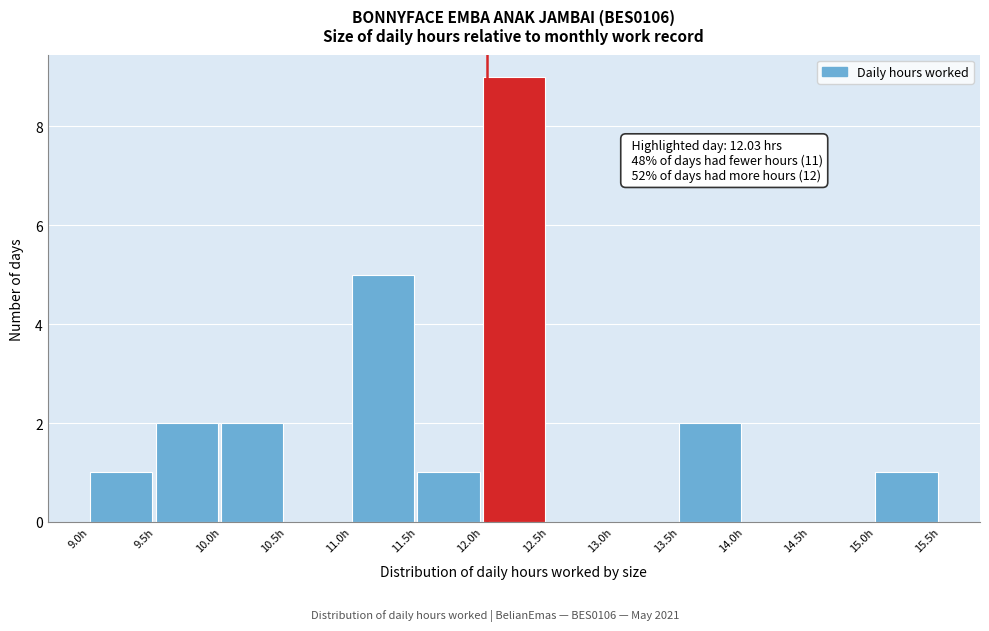

Over which range of the x-axis is the bar tallest?

12.0 to 12.5